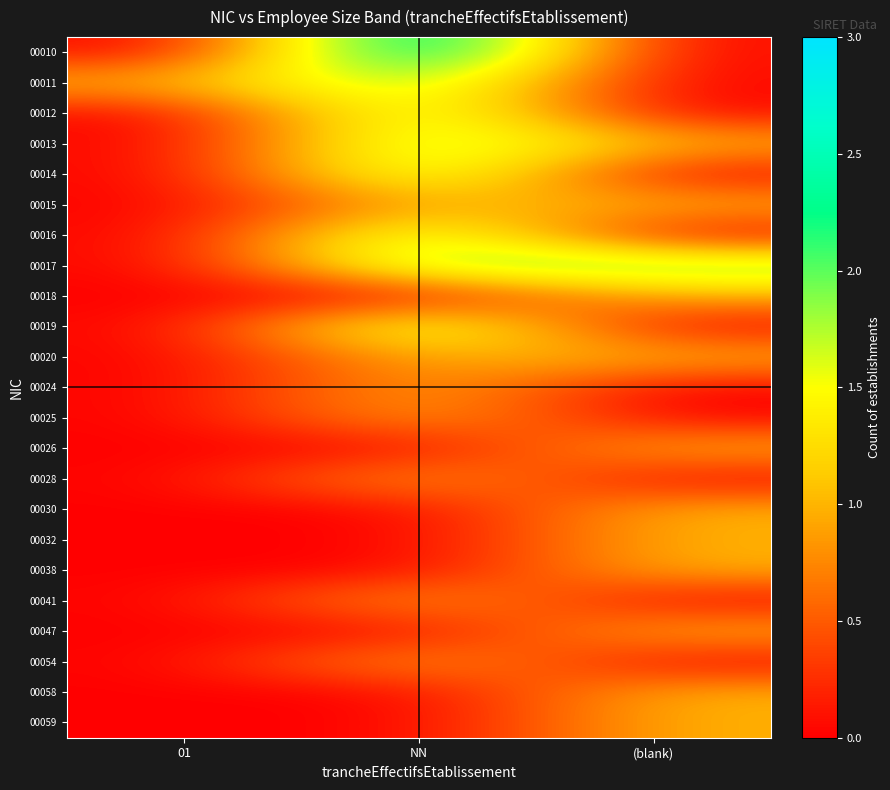

How many categories are shown in the chart?

3